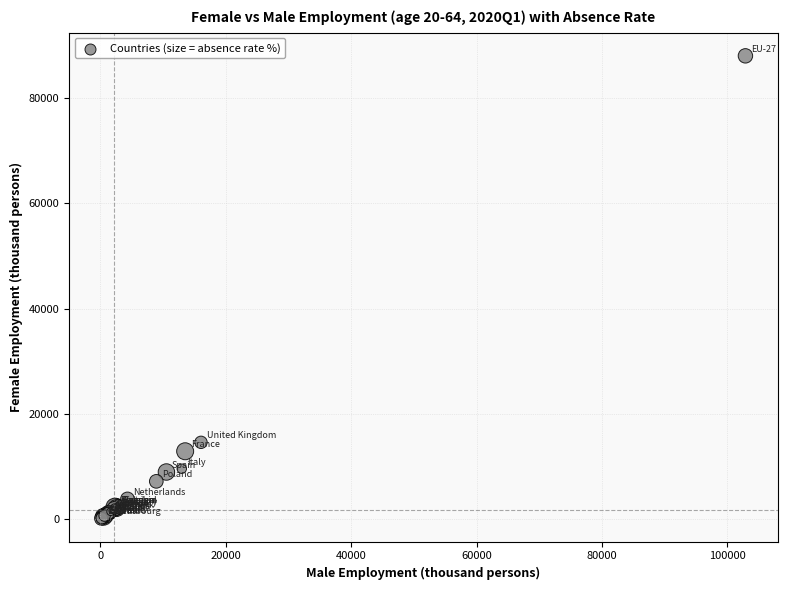

What Y value in the scatter plot is closest to 44075?

14591